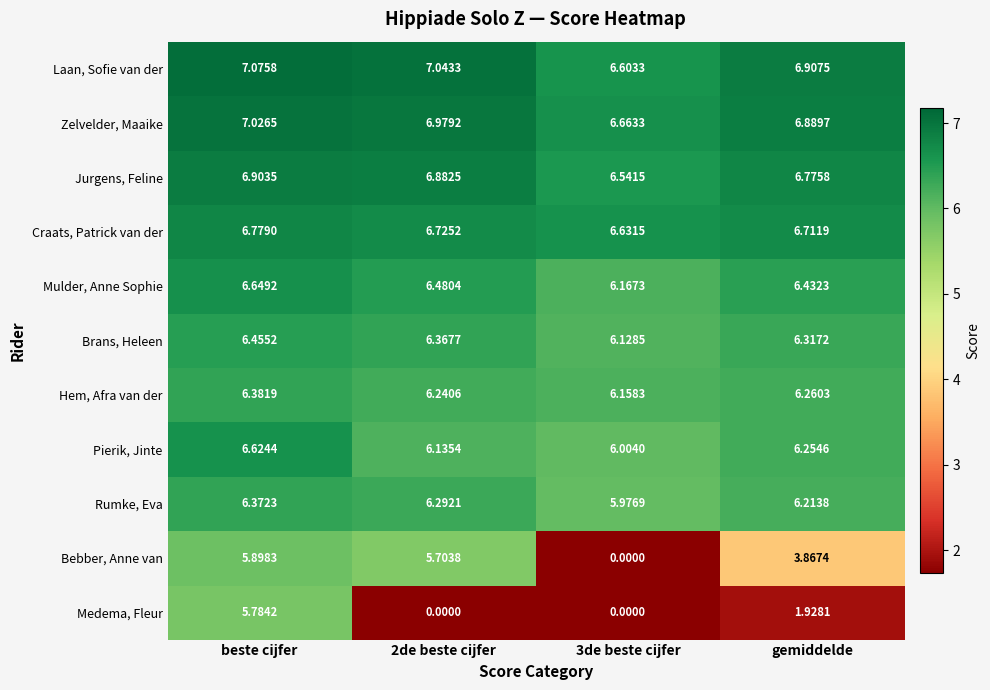

Which series has the widest spread of values?

Bebber, Anne van